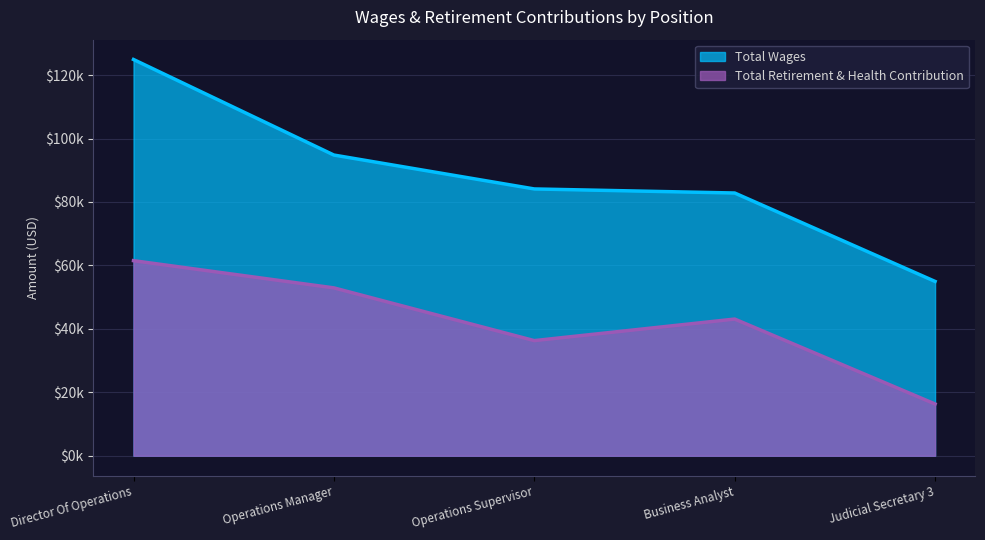

At how many categories does at least one series exceed 56633?

4